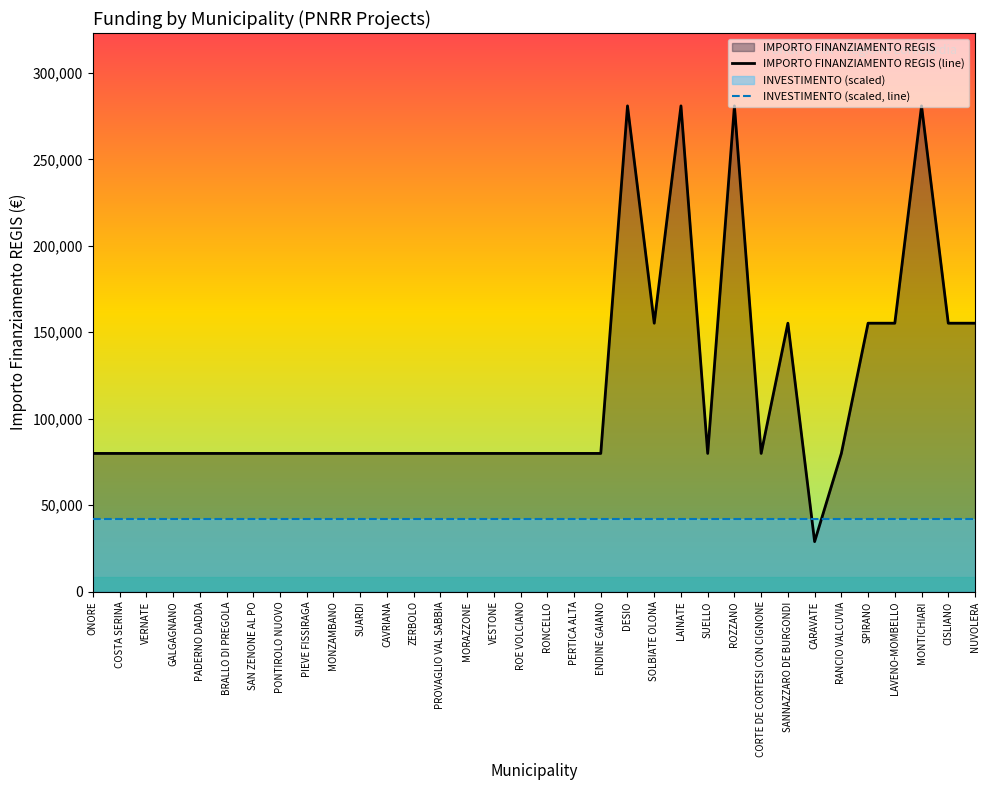

What is the maximum value for IMPORTO FINANZIAMENTO REGIS (line)?

280932.0